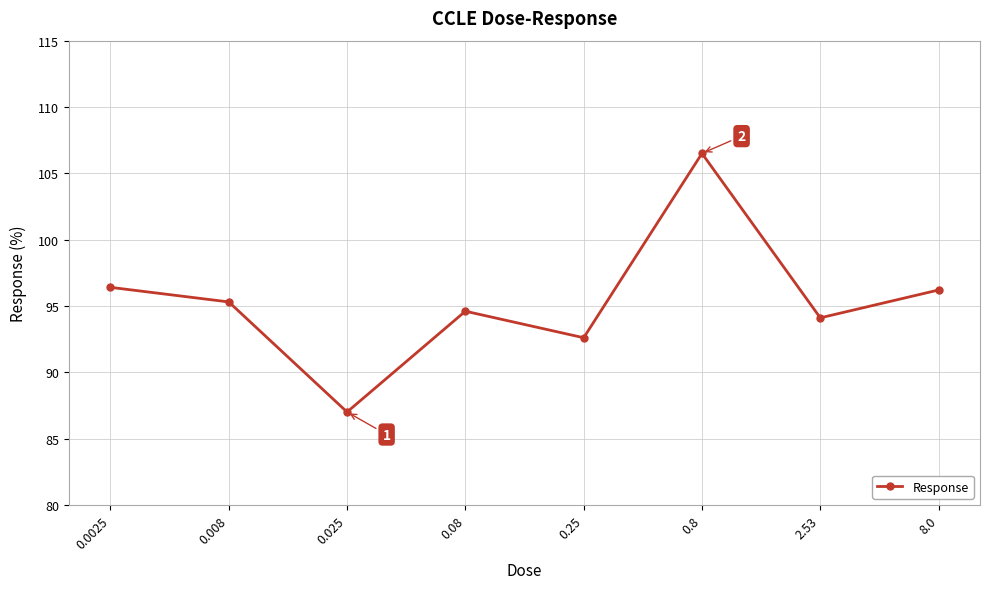

What is the value of the 8th point from the left?

96.2